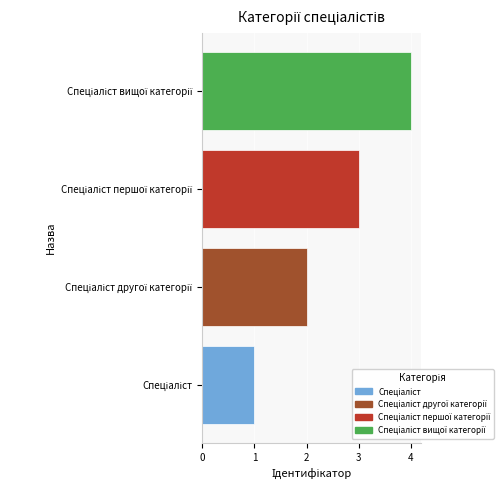

What is the sum of all values?

10